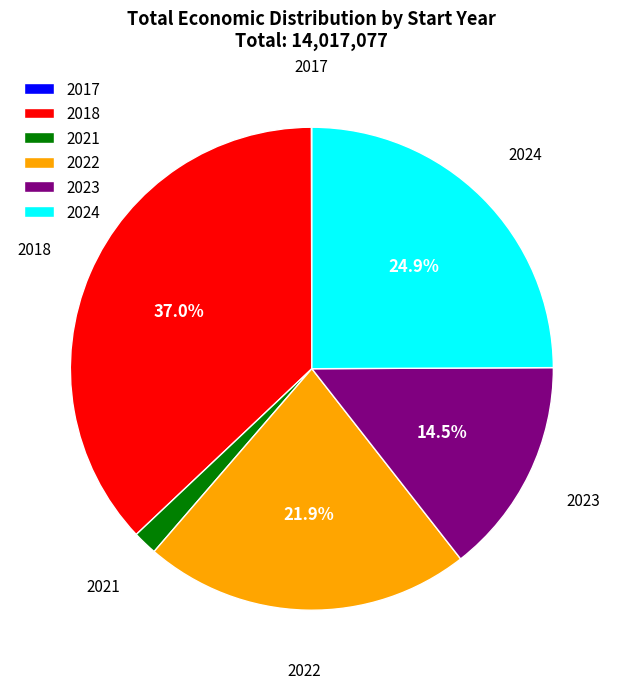

Combined, do 2023 and 2022 account for over 50%?

No